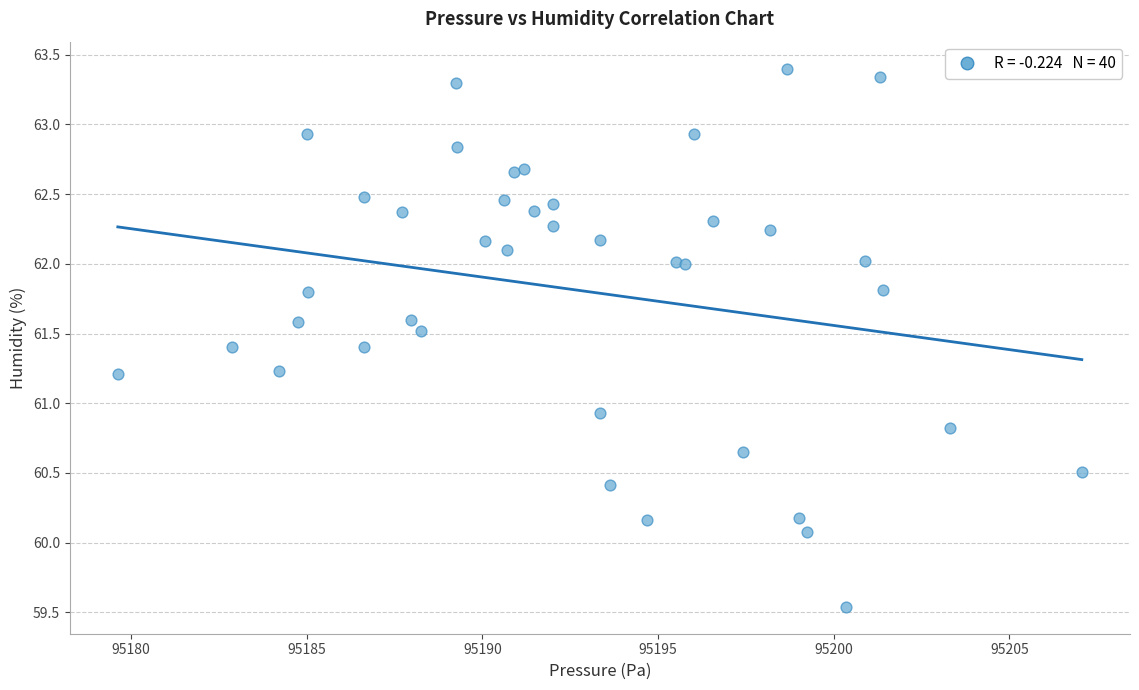

What Y value in the scatter plot is closest to 61?

60.9